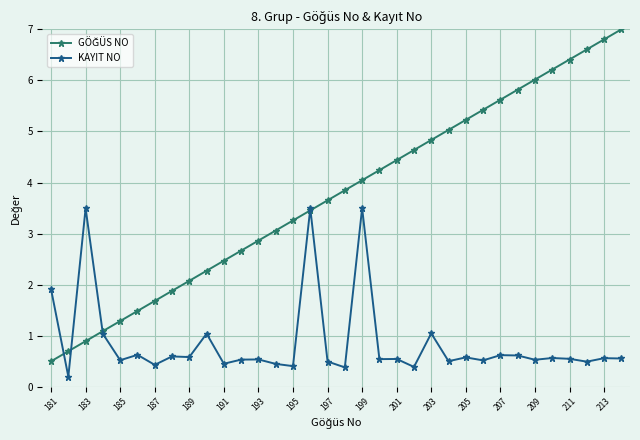

At how many categories does at least one series exceed 2?

27